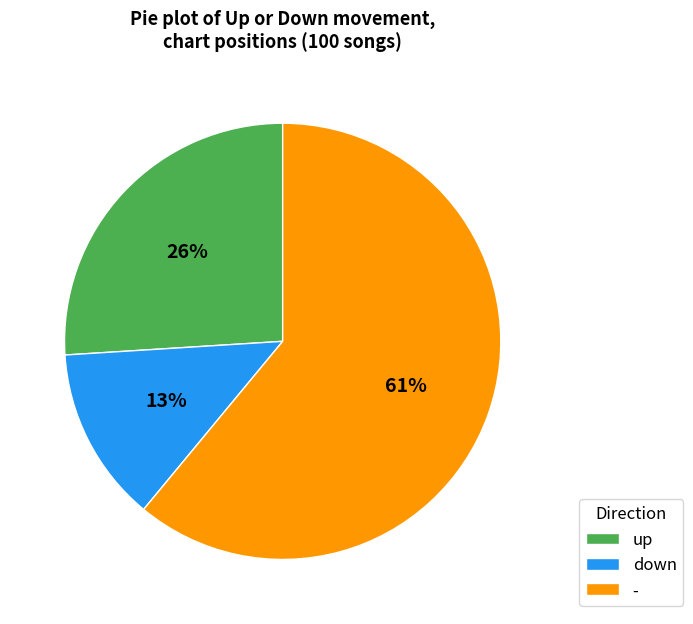

Which has a higher value, up or down?

up